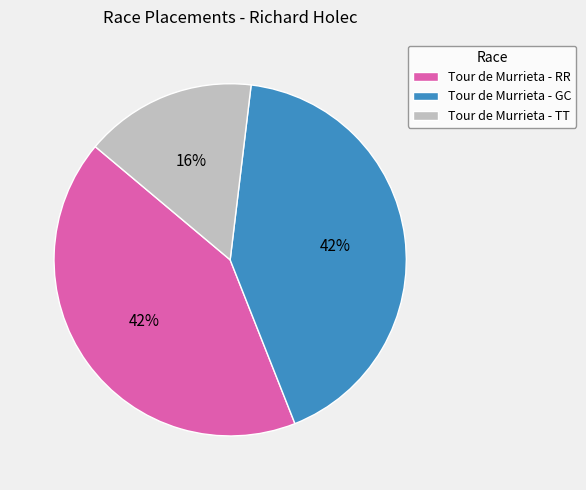

What percentage is the Tour de Murrieta - RR slice, to the nearest percent?

42%